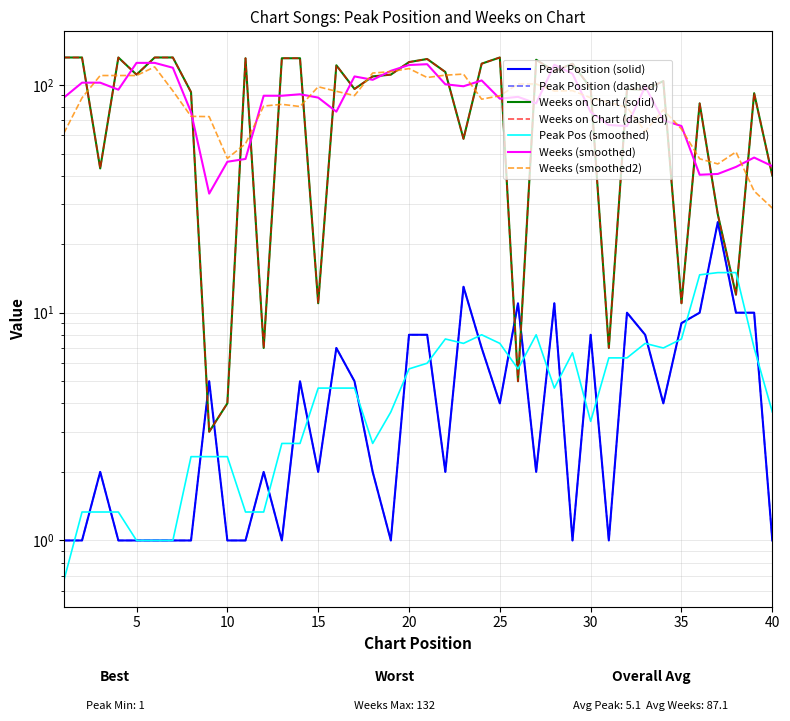

Is it true that Peak Position equals 3 at 35?

False